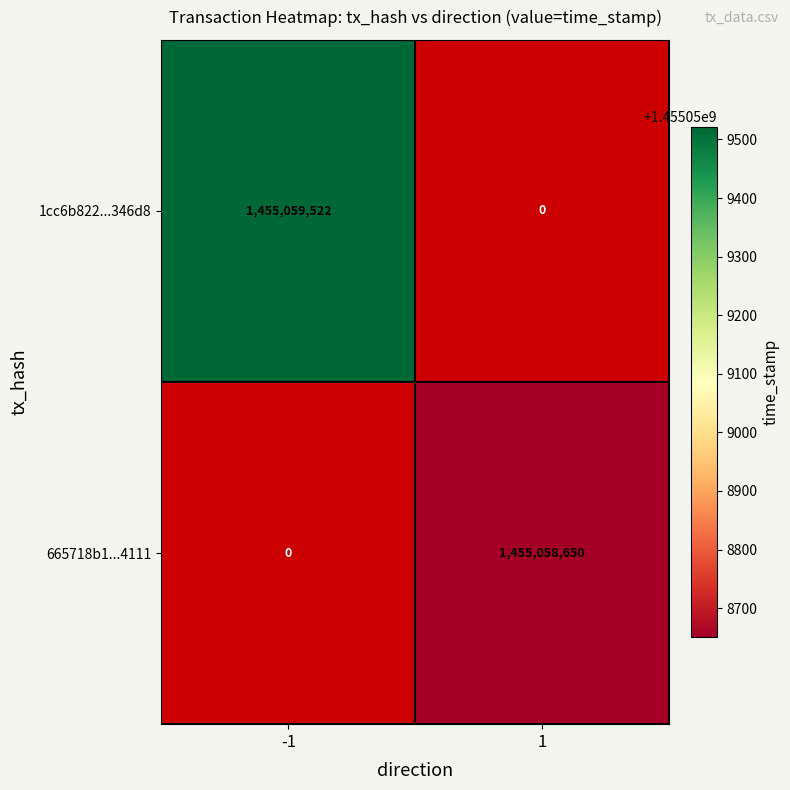

Rank the series by their maximum value, from lowest to highest.

665718b120bfdef2053292d4be7823855ab4111, 1cc6b822822918b92383a177e398aca9a3346d8